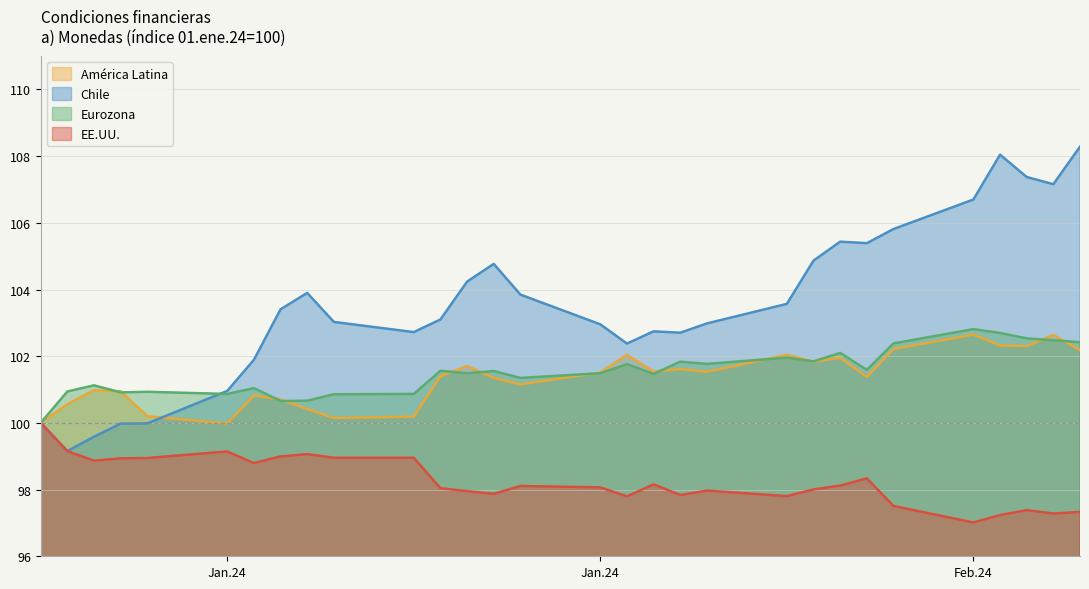

What is the label of the 5th point from the right?

Feb.24